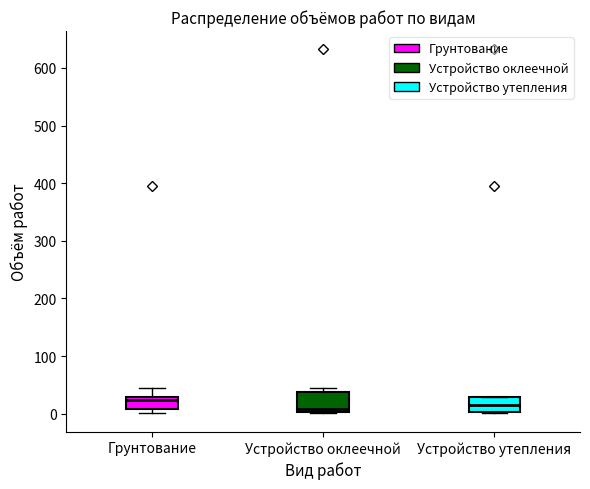

Where is the lower edge of the box for Грунтование on the y-axis? The values are not printed on the chart, so give them approximately, as read against the axis.

10